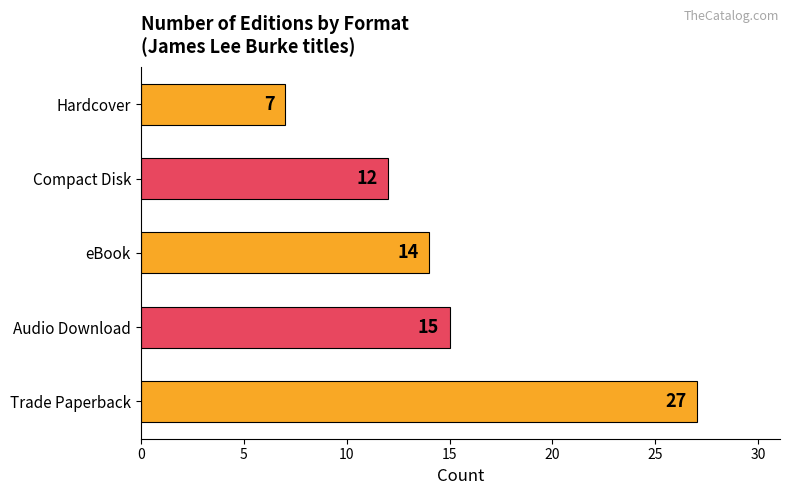

What is the average value?

15